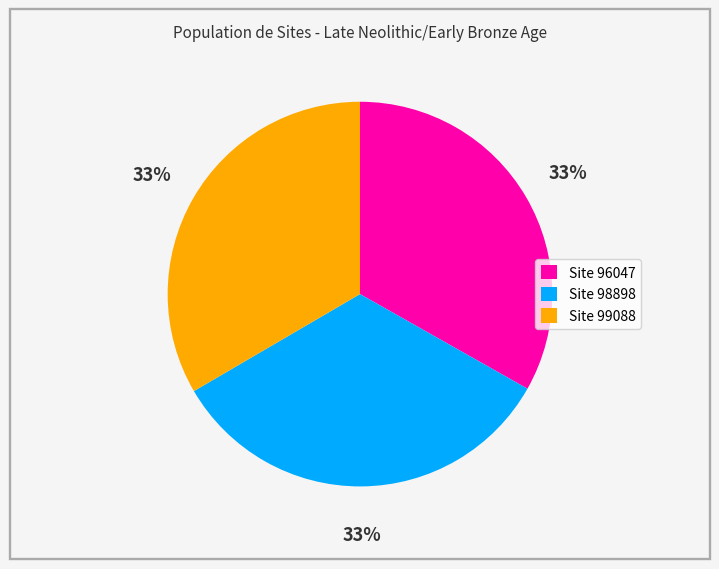

Count the number of slices in the pie.

3